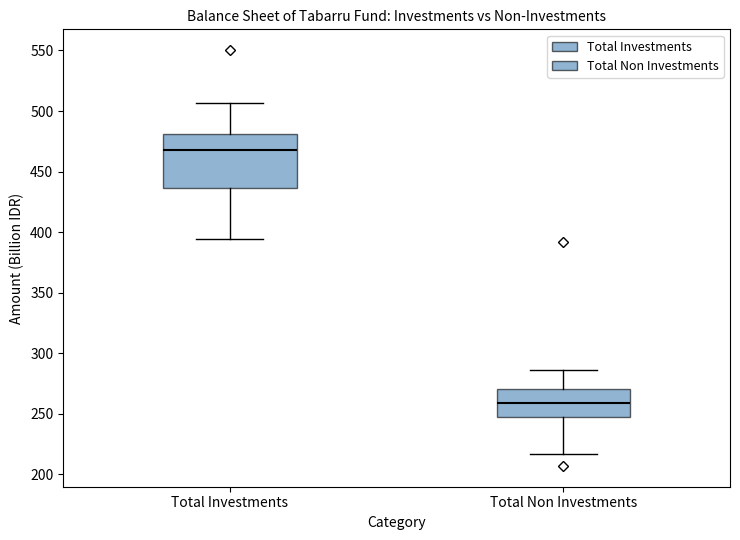

Where is the upper edge of the box for Total Non Investments on the y-axis? The values are not printed on the chart, so give them approximately, as read against the axis.

270